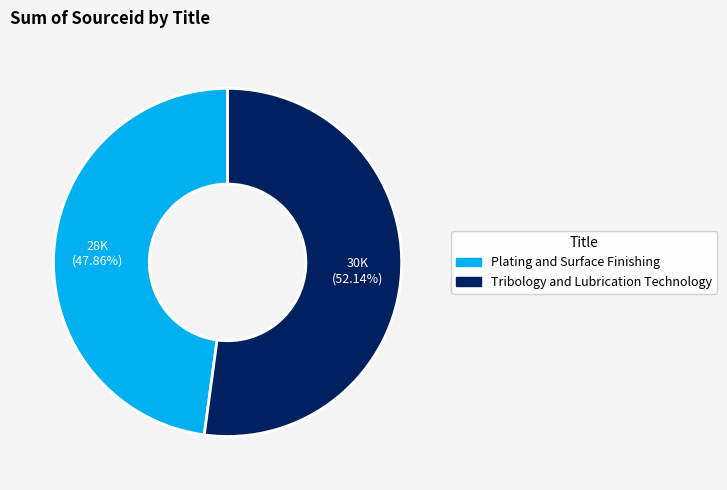

How many slices are in this pie chart?

2